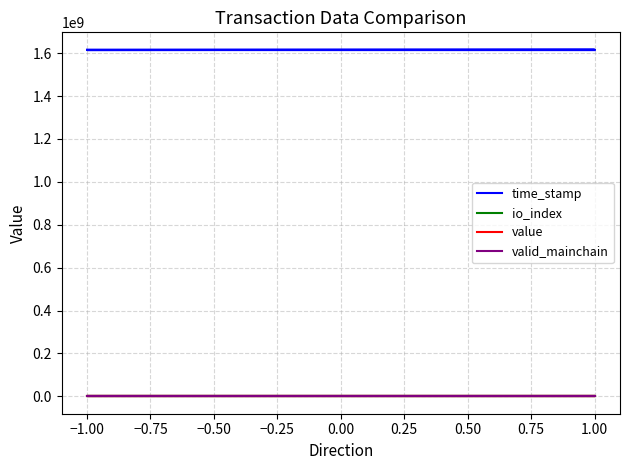

True or false: valid_mainchain has a value of 1.4 at 1.00.

False